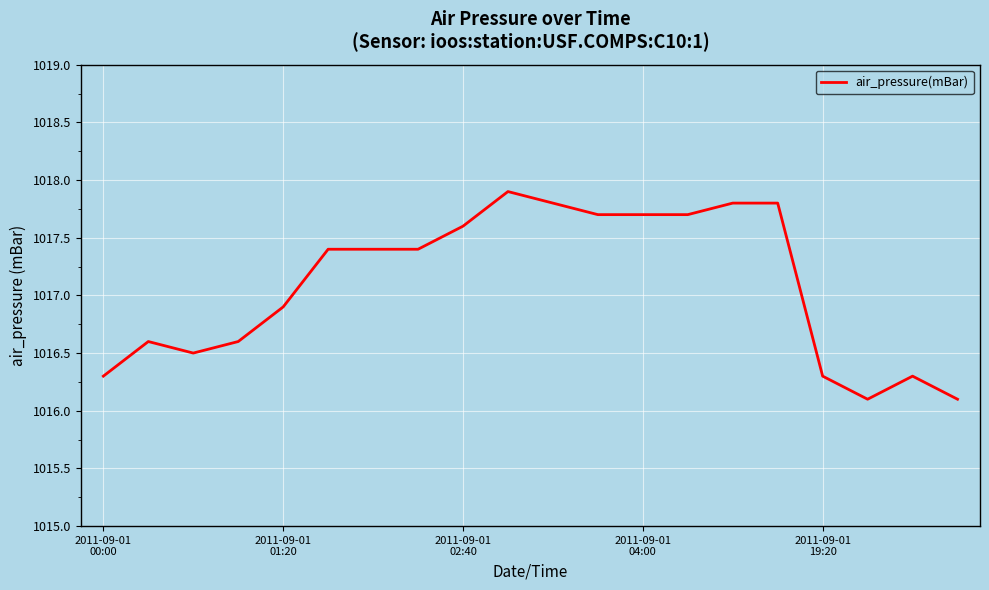

What is the minimum value shown in the chart?

1016.1